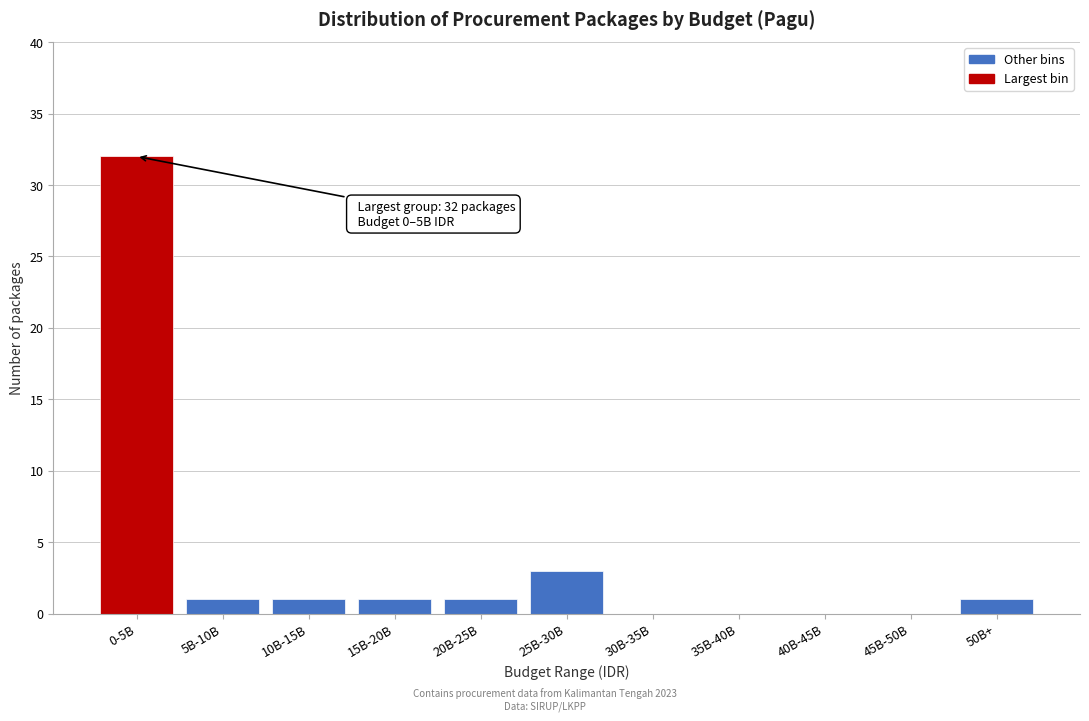

Reading right to left, transcribe all the data shown in this chart.

50B+=1	45B-50B=0	40B-45B=0	35B-40B=0	30B-35B=0	25B-30B=3	20B-25B=1	15B-20B=1	10B-15B=1	5B-10B=1	0-5B=32